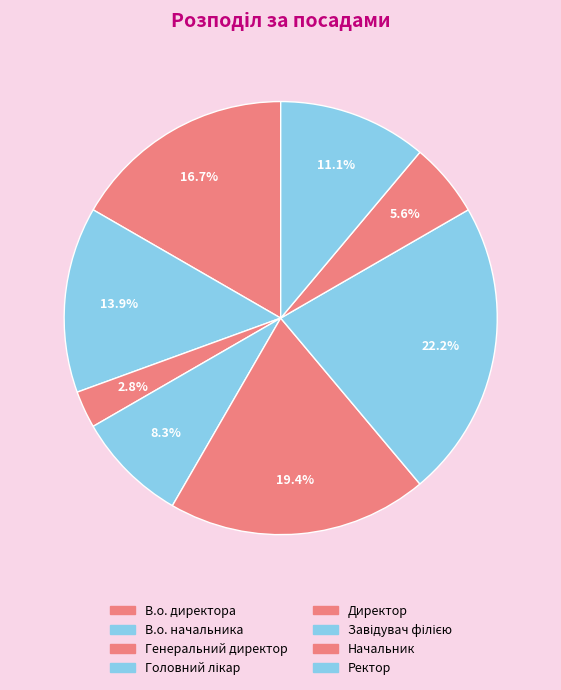

What is the smallest slice in the pie chart?

Генеральний директор